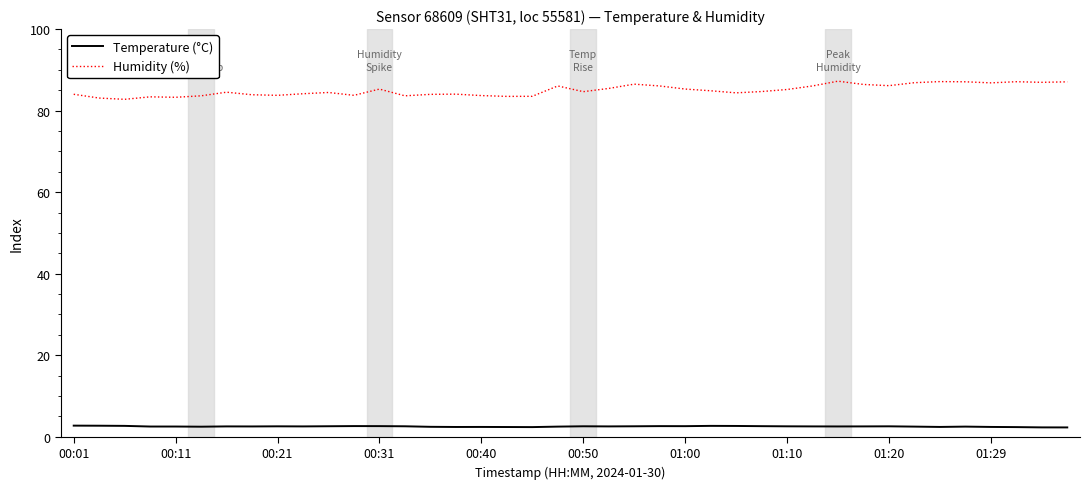

List the series in order of their peak value, lowest first.

Temperature (°C), Humidity (%)